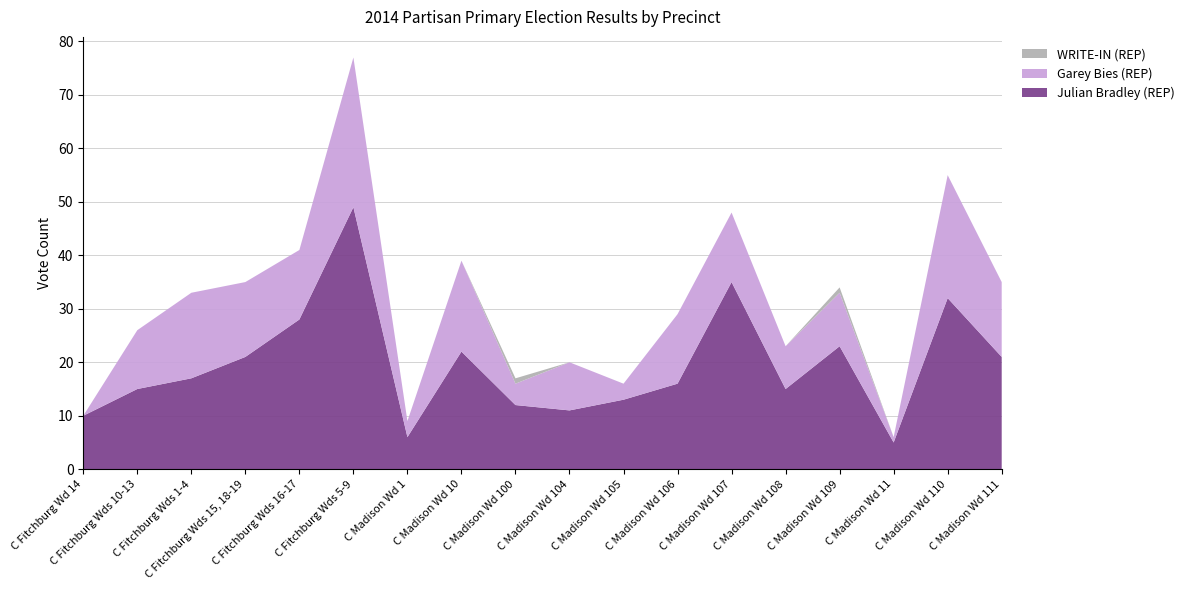

Reading left to right, extract all data points from this chart.

Julian Bradley (REP): C Fitchburg Wd 14=10	C Fitchburg Wds 10-13=15	C Fitchburg Wds 1-4=17	C Fitchburg Wds 15, 18-19=21	C Fitchburg Wds 16-17=28	C Fitchburg Wds 5-9=49	C Madison Wd 1=6	C Madison Wd 10=22	C Madison Wd 100=12	C Madison Wd 104=11	C Madison Wd 105=13	C Madison Wd 106=16	C Madison Wd 107=35	C Madison Wd 108=15	C Madison Wd 109=23	C Madison Wd 11=5	C Madison Wd 110=32	C Madison Wd 111=21
Garey Bies (REP): C Fitchburg Wd 14=0	C Fitchburg Wds 10-13=11	C Fitchburg Wds 1-4=16	C Fitchburg Wds 15, 18-19=14	C Fitchburg Wds 16-17=13	C Fitchburg Wds 5-9=28	C Madison Wd 1=3	C Madison Wd 10=17	C Madison Wd 100=4	C Madison Wd 104=9	C Madison Wd 105=3	C Madison Wd 106=13	C Madison Wd 107=13	C Madison Wd 108=8	C Madison Wd 109=10	C Madison Wd 11=1	C Madison Wd 110=23	C Madison Wd 111=14
WRITE-IN (REP): C Fitchburg Wd 14=0	C Fitchburg Wds 10-13=0	C Fitchburg Wds 1-4=0	C Fitchburg Wds 15, 18-19=0	C Fitchburg Wds 16-17=0	C Fitchburg Wds 5-9=0	C Madison Wd 1=0	C Madison Wd 10=0	C Madison Wd 100=1	C Madison Wd 104=0	C Madison Wd 105=0	C Madison Wd 106=0	C Madison Wd 107=0	C Madison Wd 108=0	C Madison Wd 109=1	C Madison Wd 11=0	C Madison Wd 110=0	C Madison Wd 111=0